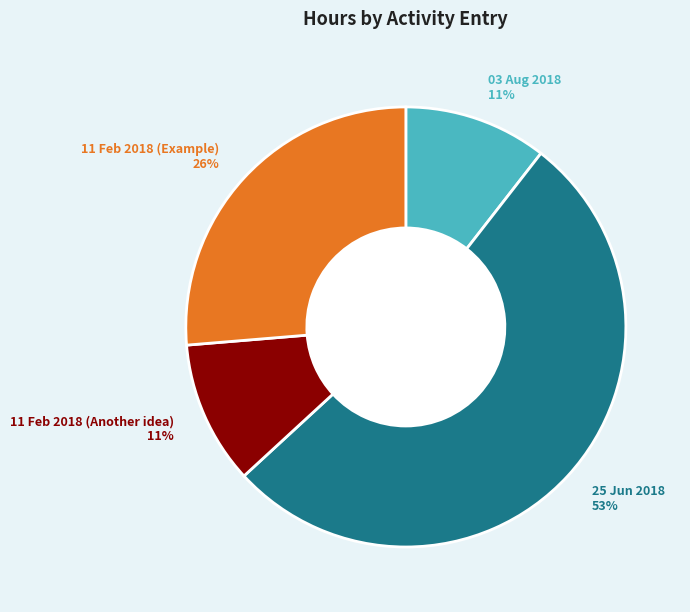

Between 11 Feb 2018 (Another idea) and 25 Jun 2018, which is larger?

25 Jun 2018